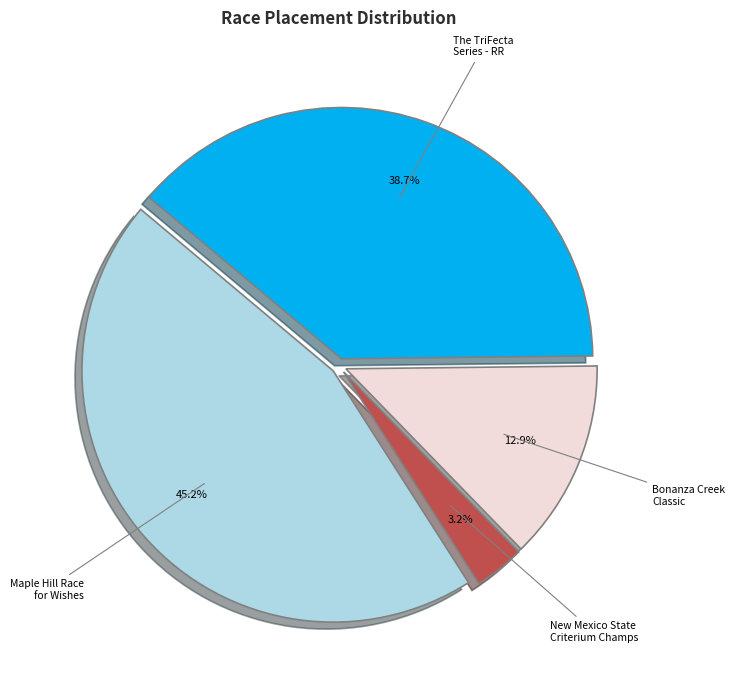

Count the number of slices in the pie.

4